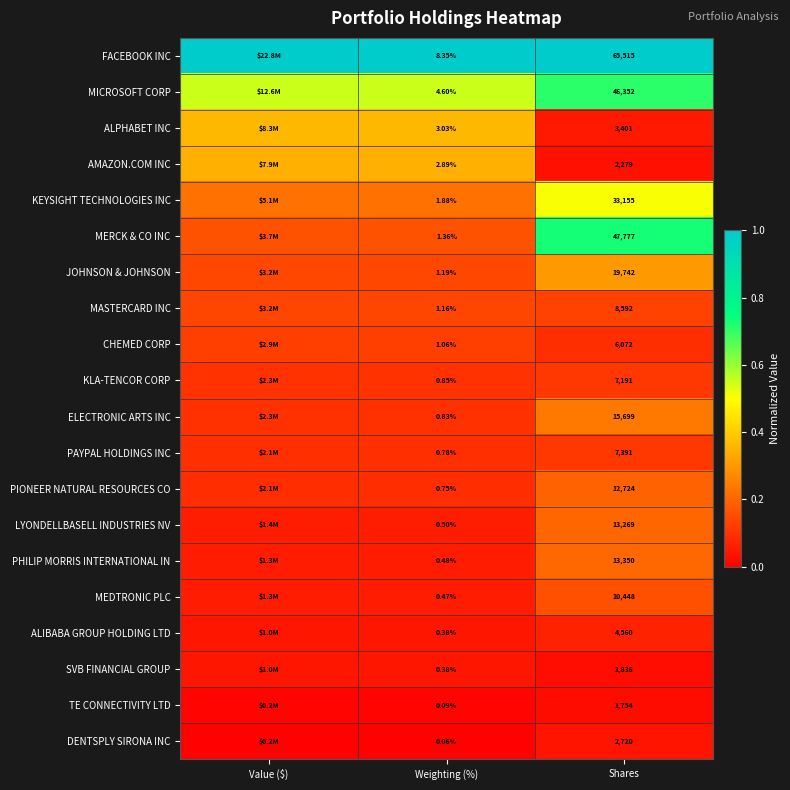

At Shares, list the series in order from smallest to largest.

TE CONNECTIVITY LTD, SVB FINANCIAL GROUP, AMAZON.COM INC, DENTSPLY SIRONA INC, ALPHABET INC, ALIBABA GROUP HOLDING LTD, CHEMED CORP, KLA-TENCOR CORP, PAYPAL HOLDINGS INC, MASTERCARD INC, MEDTRONIC PLC, PIONEER NATURAL RESOURCES CO, LYONDELLBASELL INDUSTRIES NV, PHILIP MORRIS INTERNATIONAL IN, ELECTRONIC ARTS INC, JOHNSON & JOHNSON, KEYSIGHT TECHNOLOGIES INC, MICROSOFT CORP, MERCK & CO INC, FACEBOOK INC